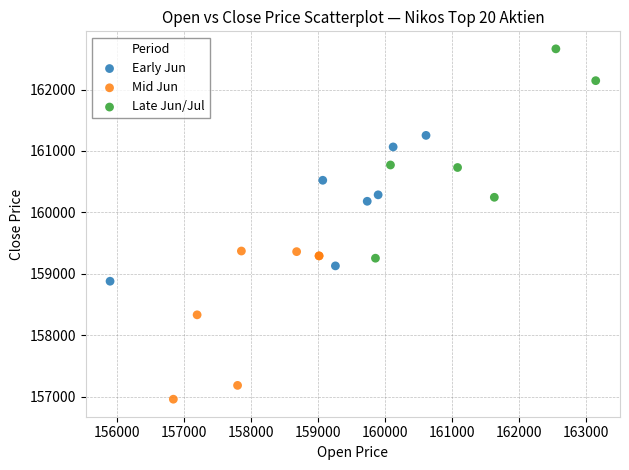

Which series contains the lowest Y value?

Mid Jun